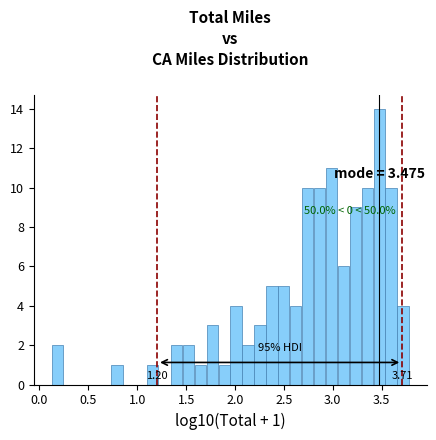

Around what value on the x-axis is the tallest bar? Give the approximate position of its centre, as read against the axis.

3.45